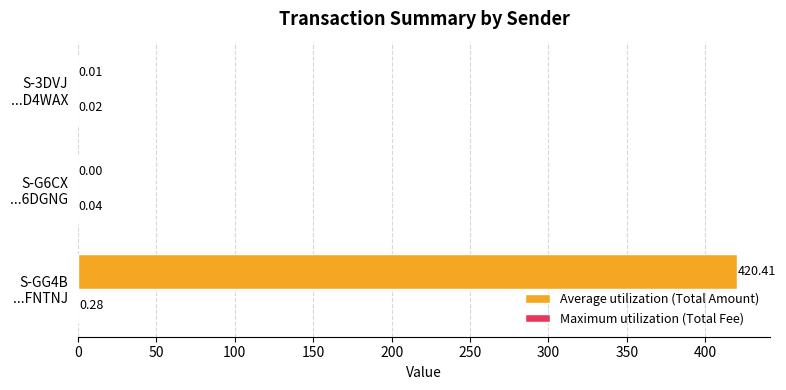

Which series has the largest total across all categories?

Average utilization (Total Amount)